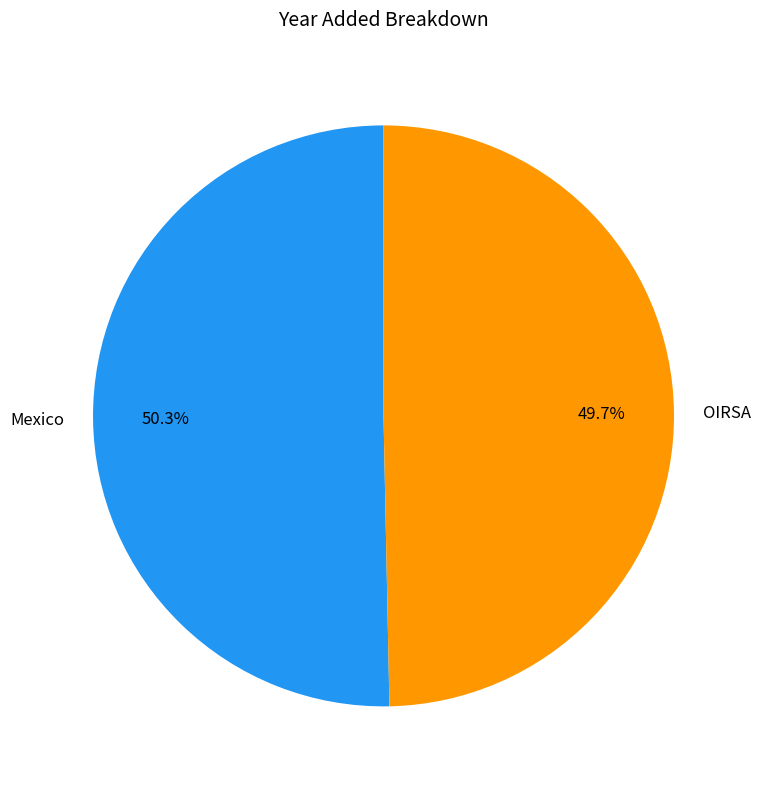

The Mexico slice represents 64% of the pie. True or false?

False